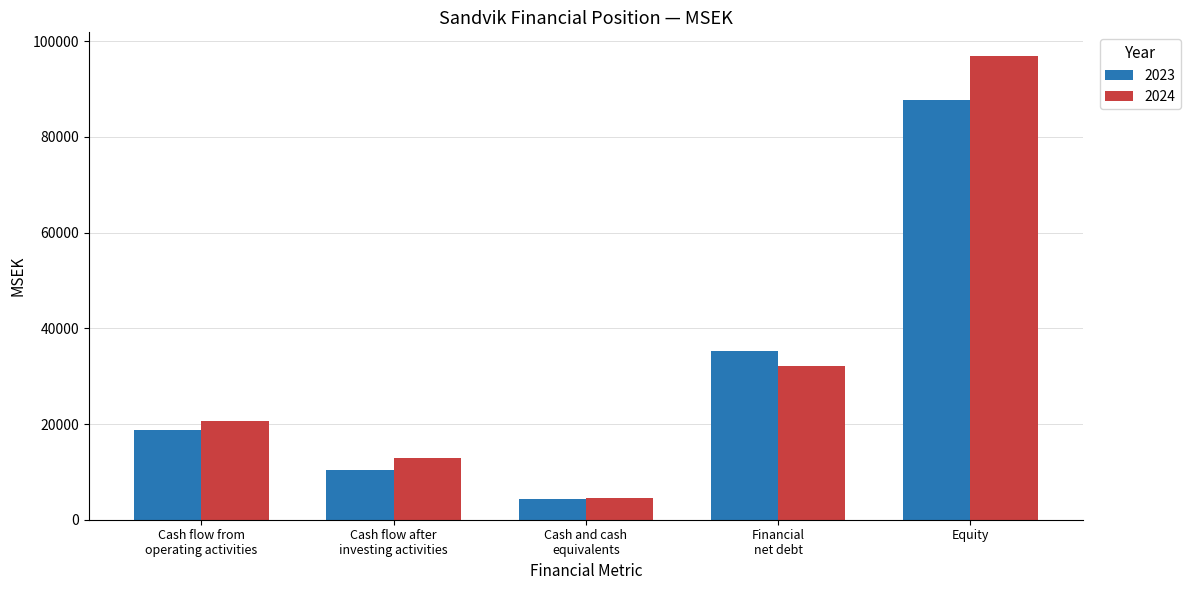

The 2024 series shows 53710 at Financial
net debt. True or false?

False